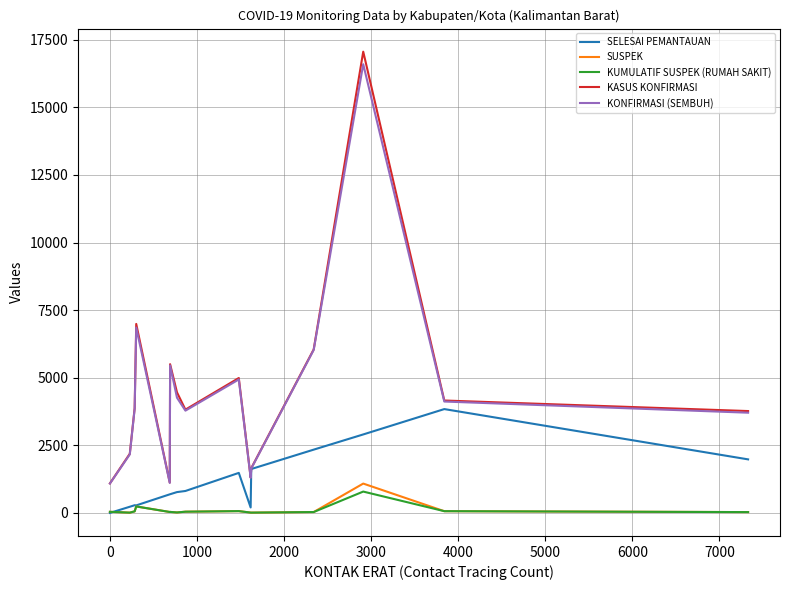

What is the greatest value displayed?

17059